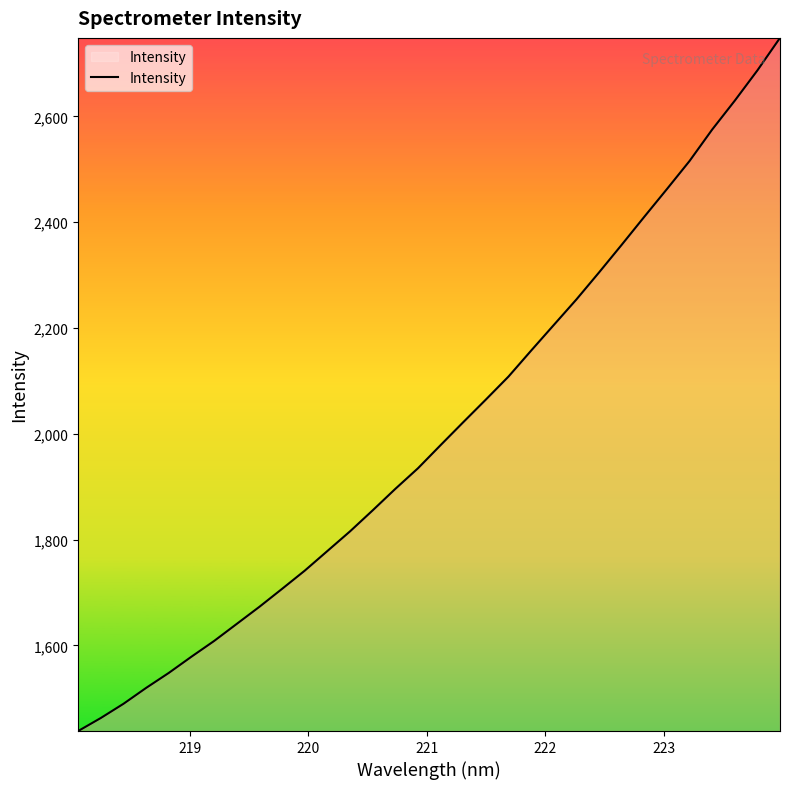

What is the minimum value shown in the chart?

1438.0